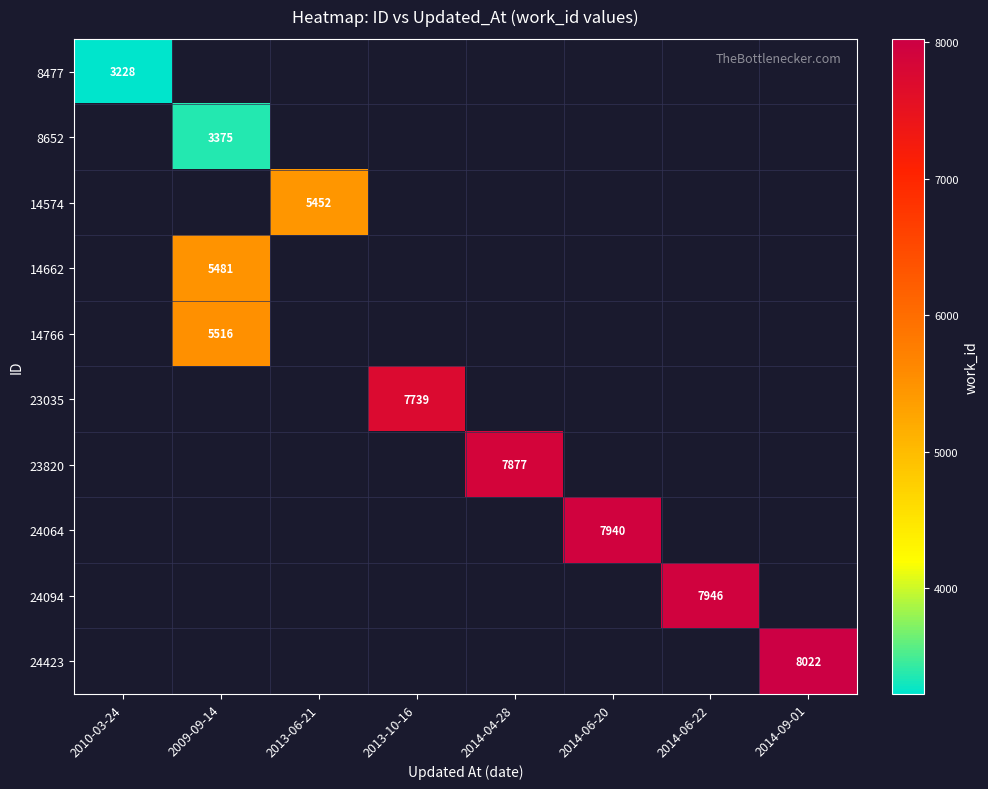

What is the smallest value displayed?

3228.0